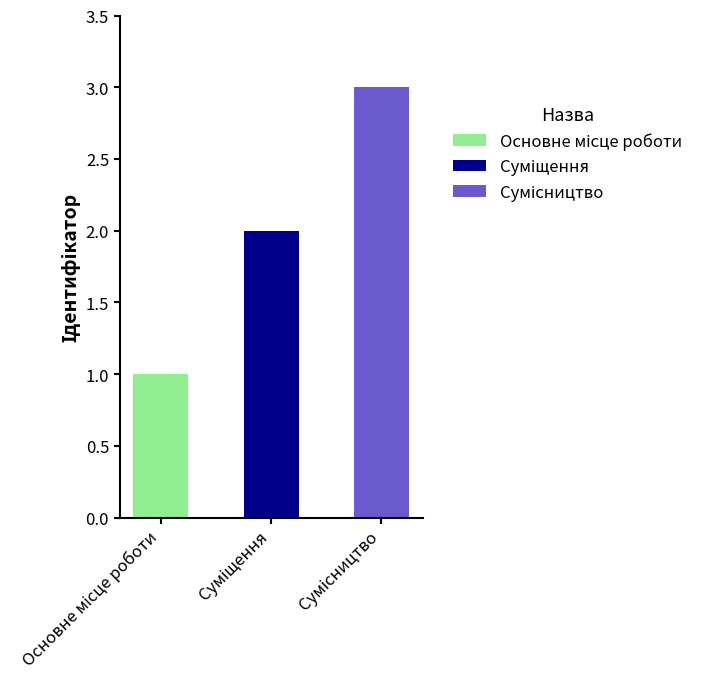

Rank the categories by value from highest to lowest.

Сумісництво, Суміщення, Основне місце роботи